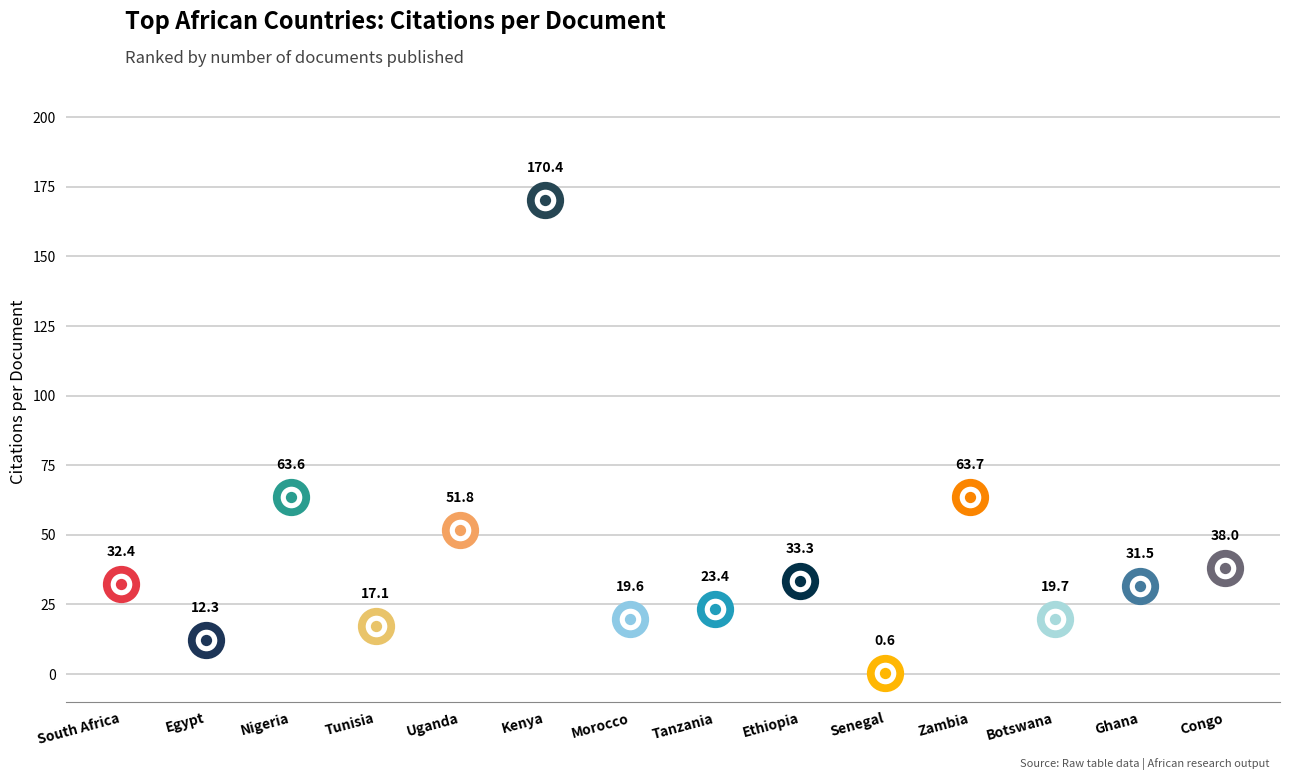

At which category is the sum across all series the highest?

Kenya